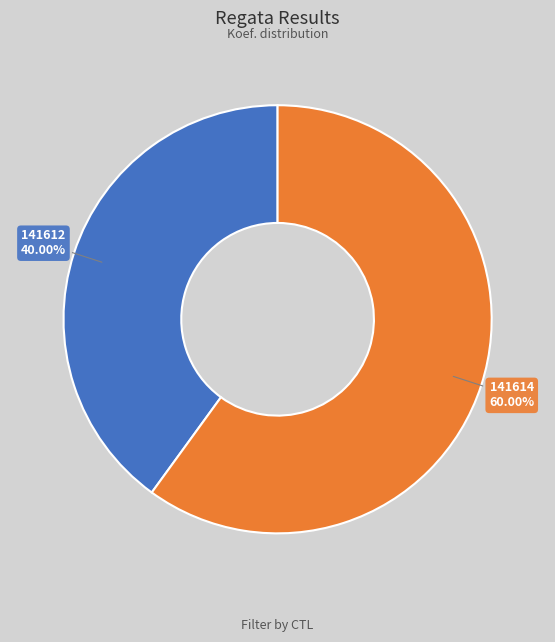

To the nearest percent, what is the average slice percentage?

50%